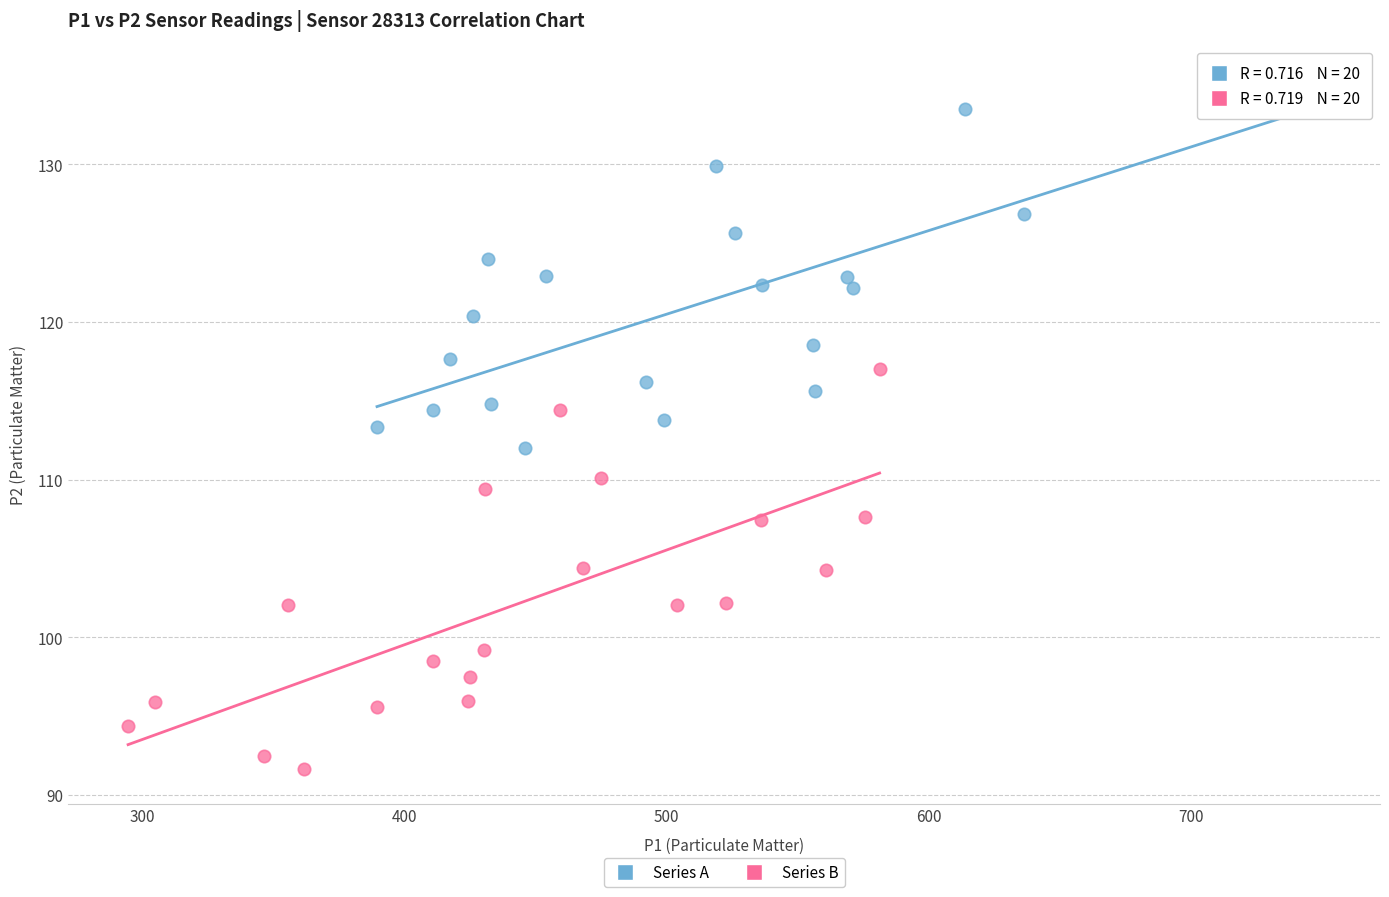

Which series reaches the minimum Y coordinate?

Series B